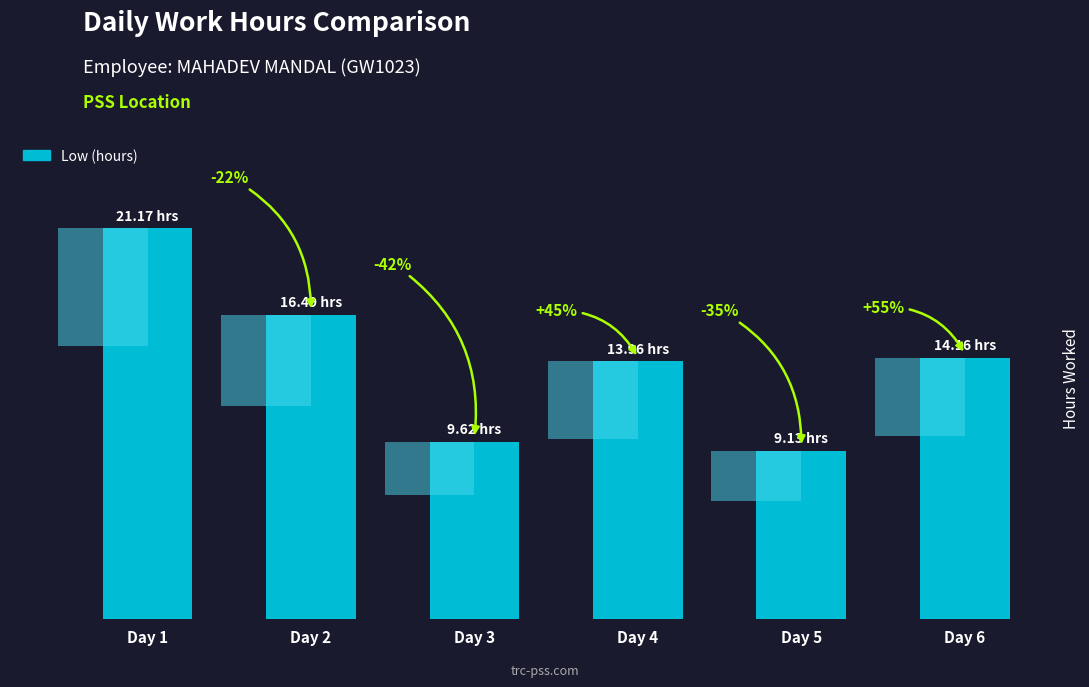

What is the sum of the values at Day 4 and Day 2?

30.4